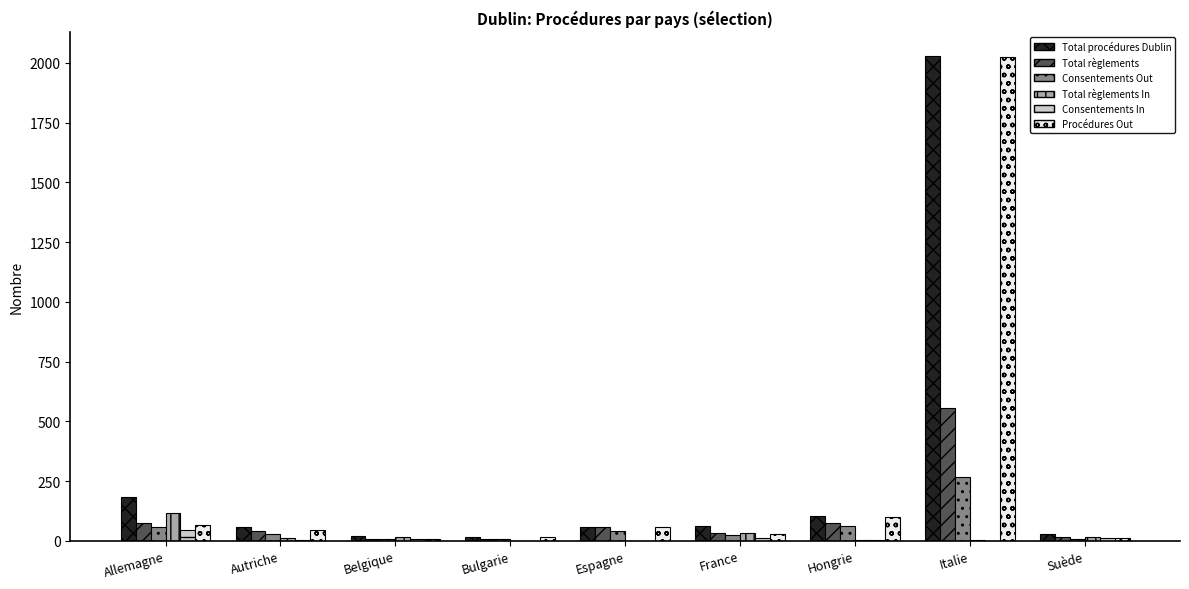

What is the difference between the Total règlements In values at France and Autriche?

22